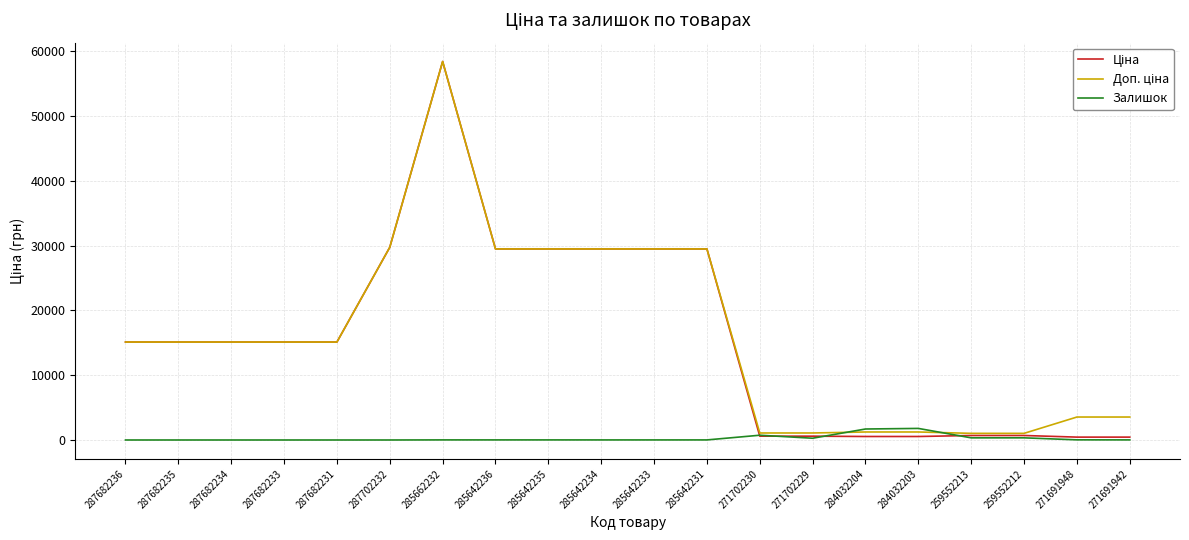

At which category is the sum across all series the highest?

285662232